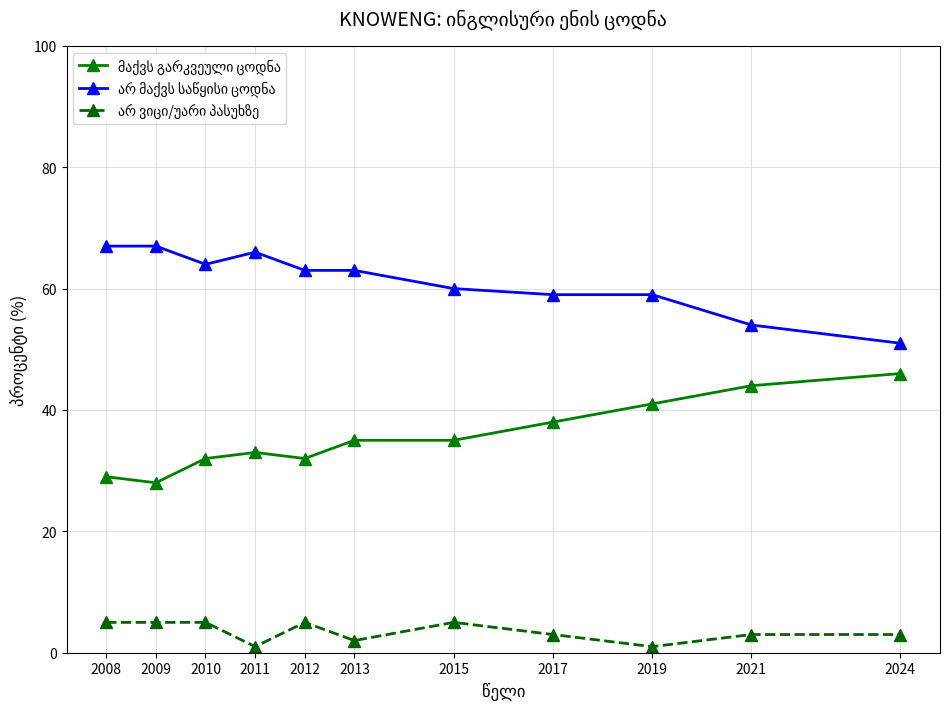

What is the spread (max minus min) of values at 2010?

59